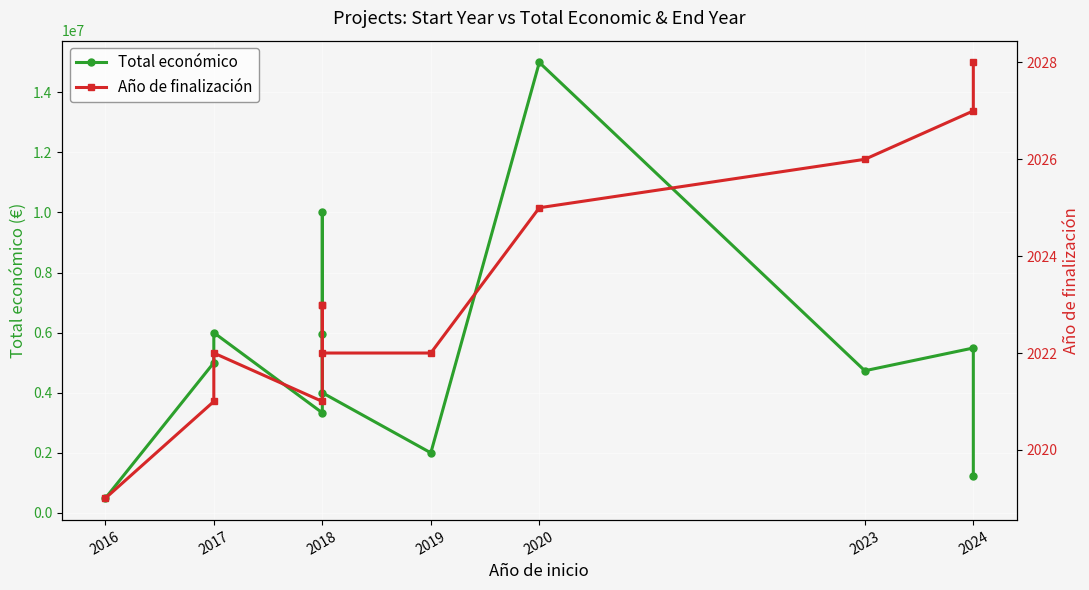

What is the sum of all Año de finalización values?

24279